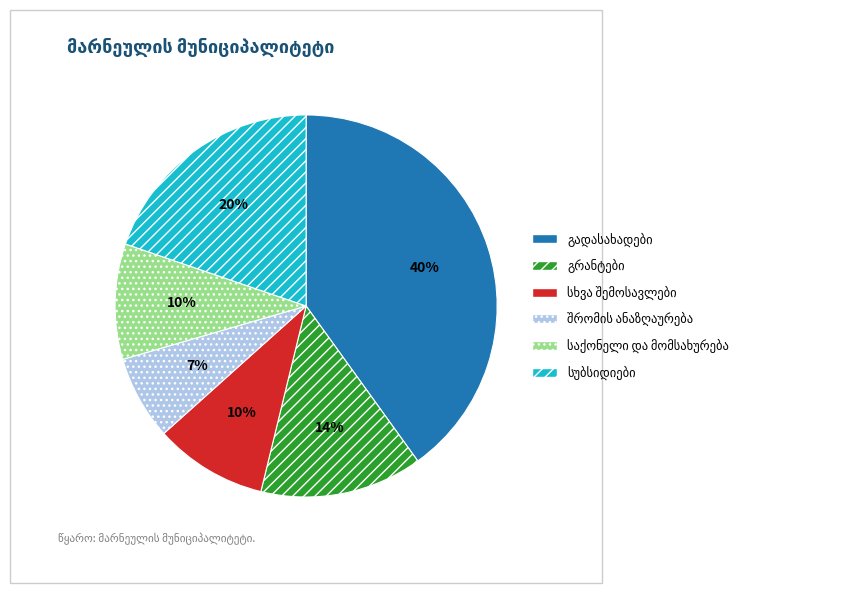

To the nearest percent, what is the difference between the largest and smallest slice percentages?

33%